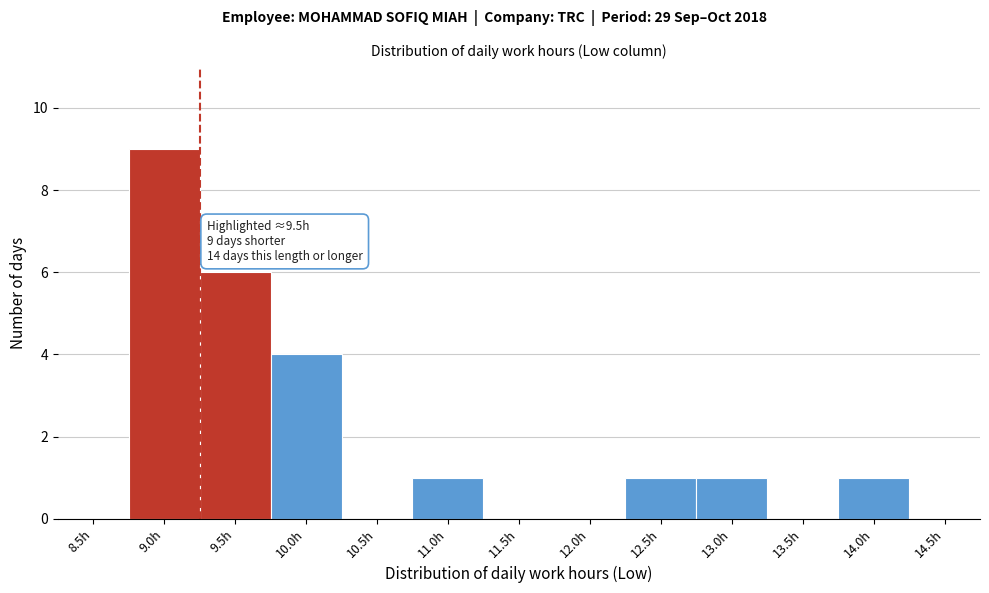

Reading left to right, what are all the values shown in this chart?

8.5h=0	9.0h=9	9.5h=6	10.0h=4	10.5h=0	11.0h=1	11.5h=0	12.0h=0	12.5h=1	13.0h=1	13.5h=0	14.0h=1	14.5h=0